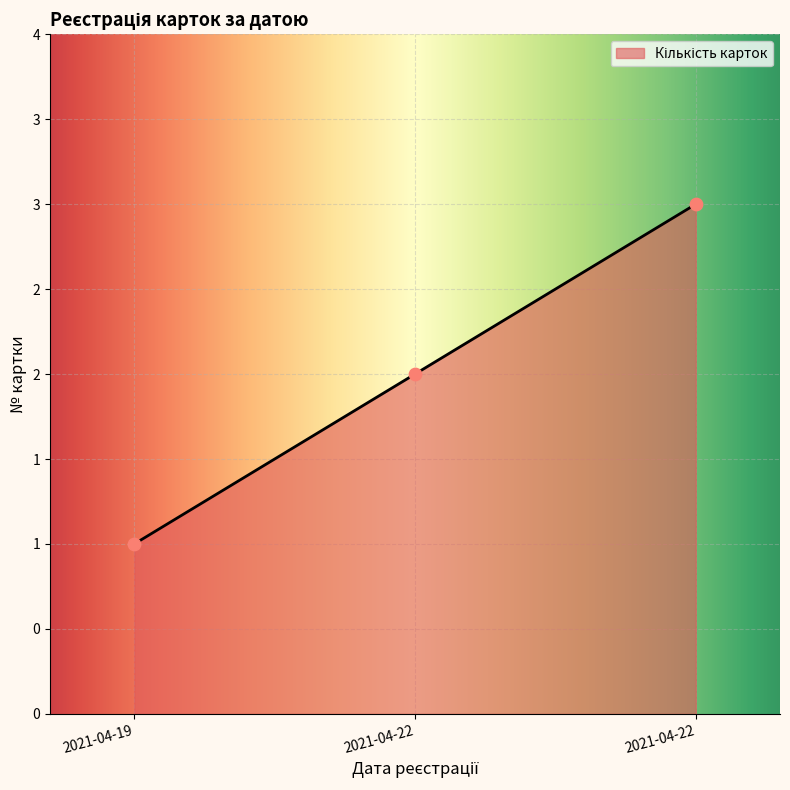

What is the change in value from 2021-04-19 to 2021-04-22?

+1